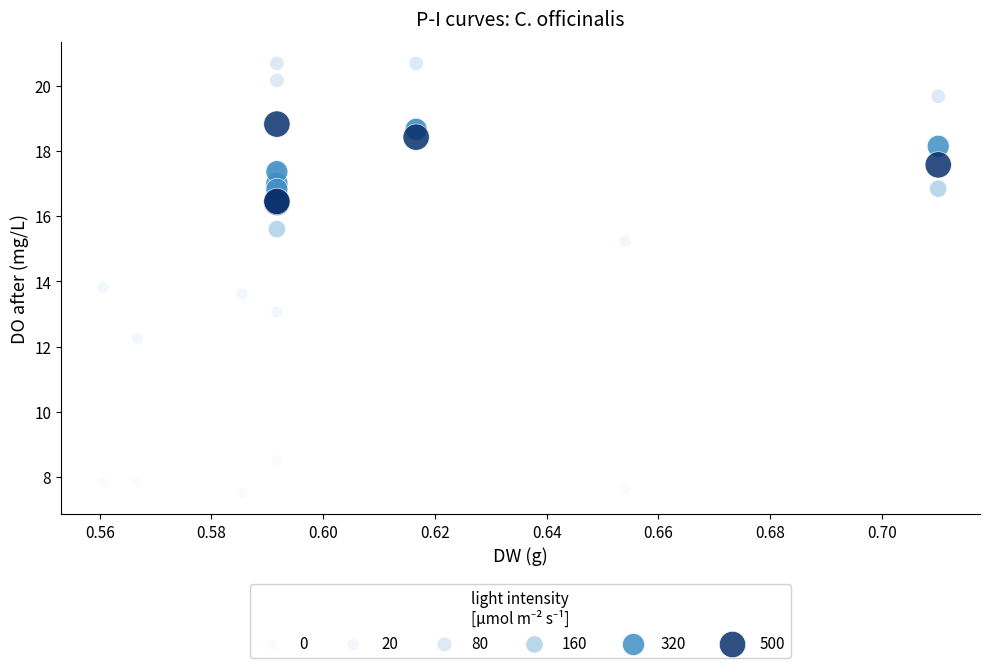

What Y value in the scatter plot is closest to 14?

13.8